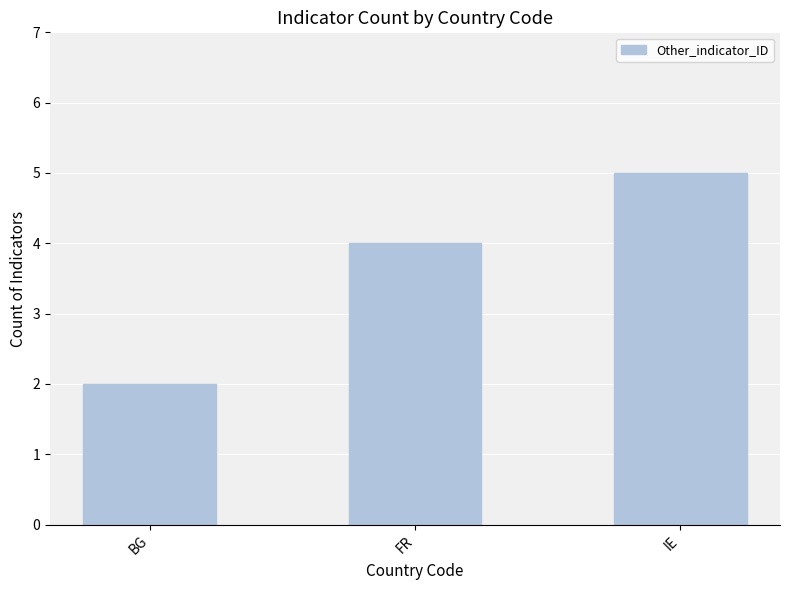

What is the value of the 2nd bar from the left?

4